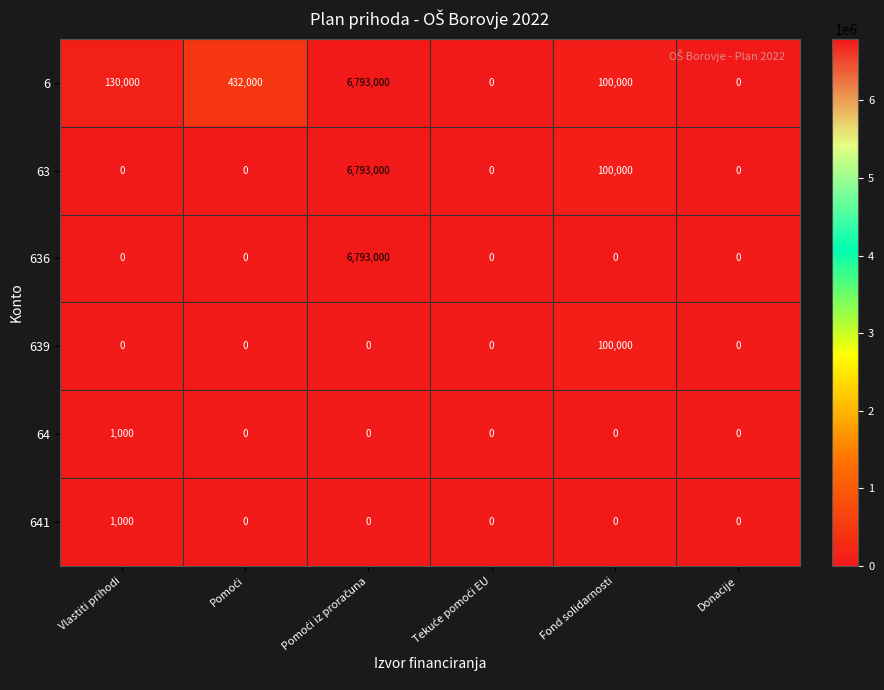

What is the average value of the 6 series?

1242500